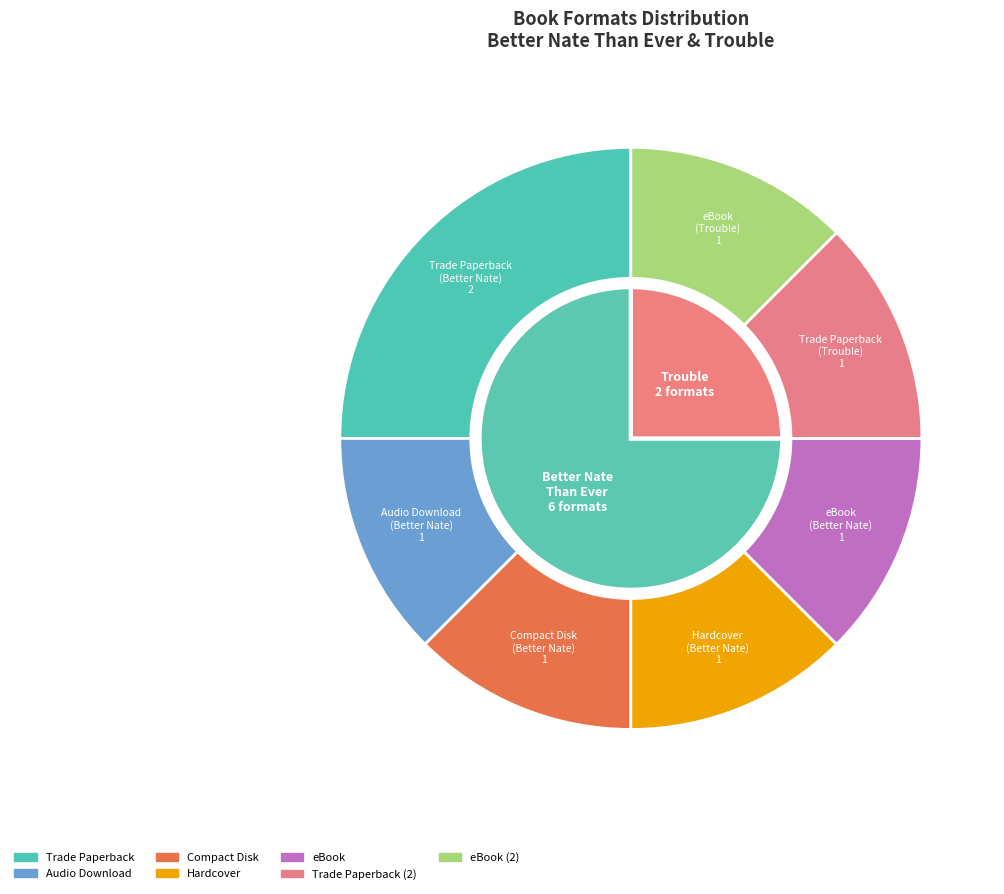

True or false: eBook accounts for 22% of the total.

False